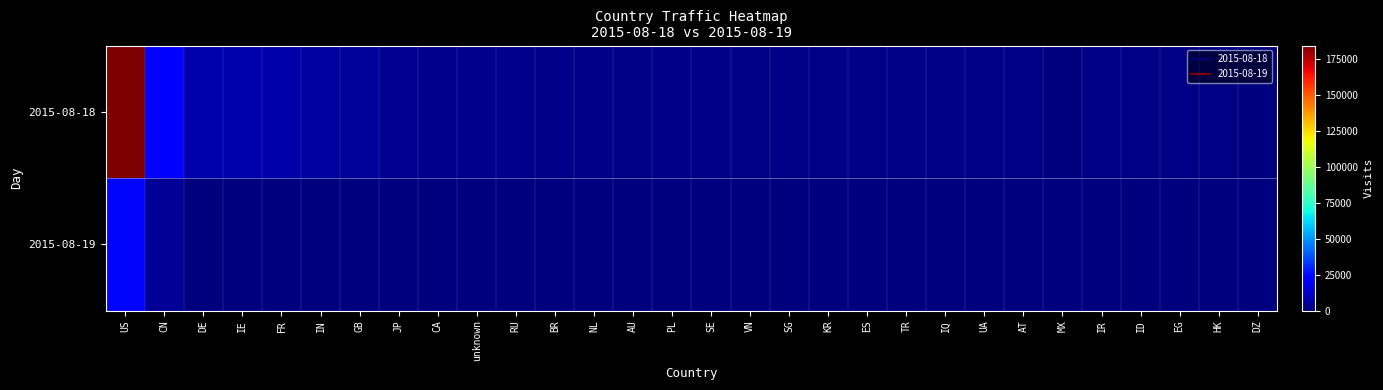

Rank the series by their maximum value, from lowest to highest.

2015-08-19, 2015-08-18